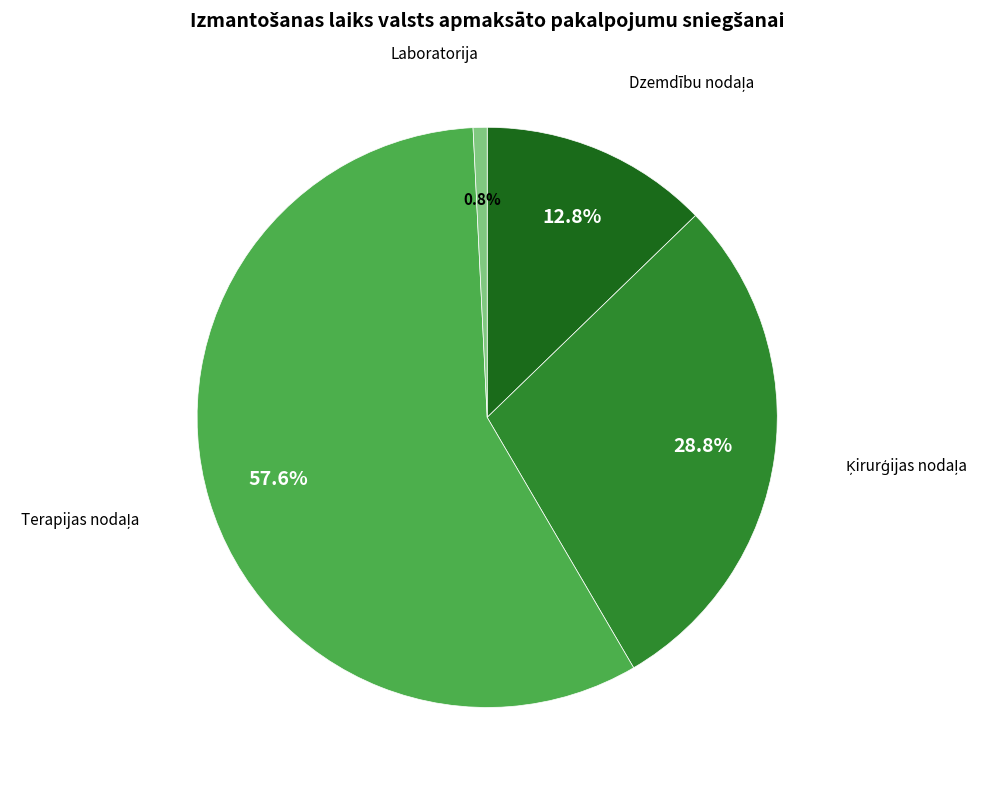

Which slice is the smallest?

Laboratorija